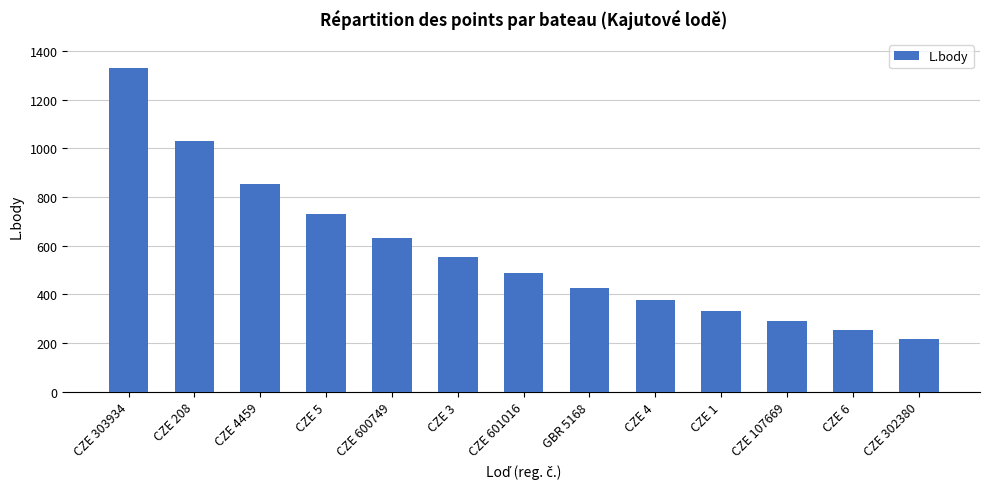

What is the value of the 2nd bar from the left?

1030